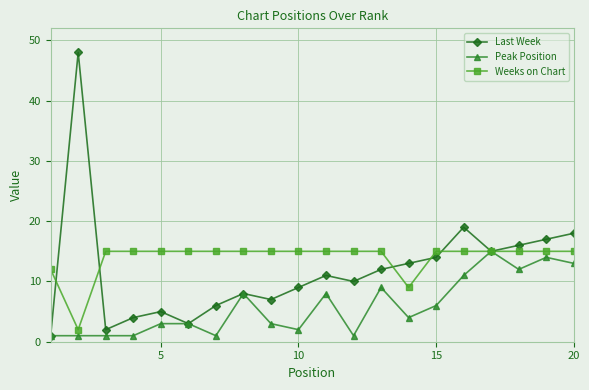

What are all the series names shown in the legend?

Last Week, Peak Position, Weeks on Chart